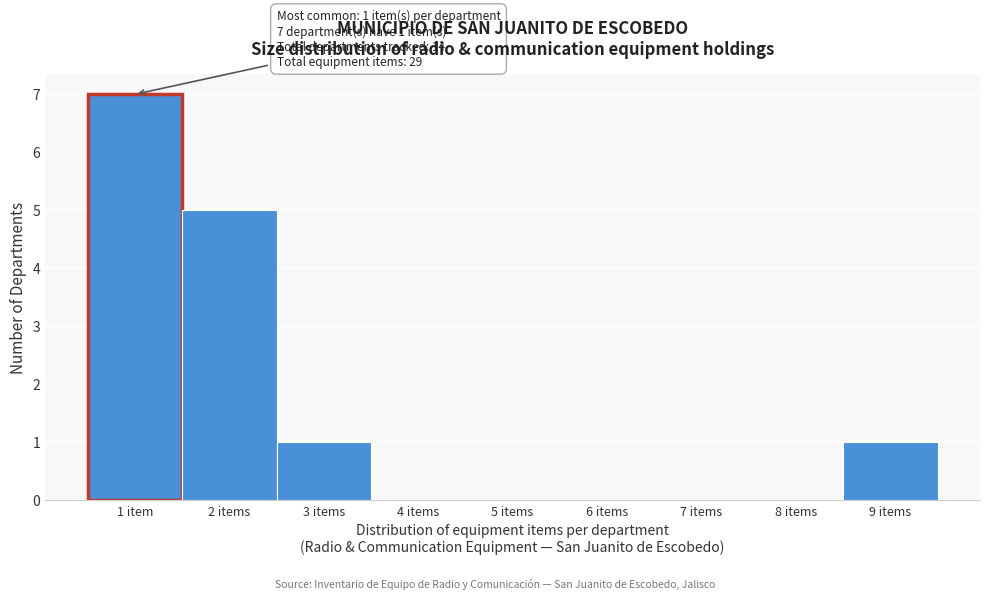

Reading left to right, extract all data points from this chart.

1 item=7	2 items=5	3 items=1	4 items=0	5 items=0	6 items=0	7 items=0	8 items=0	9 items=1